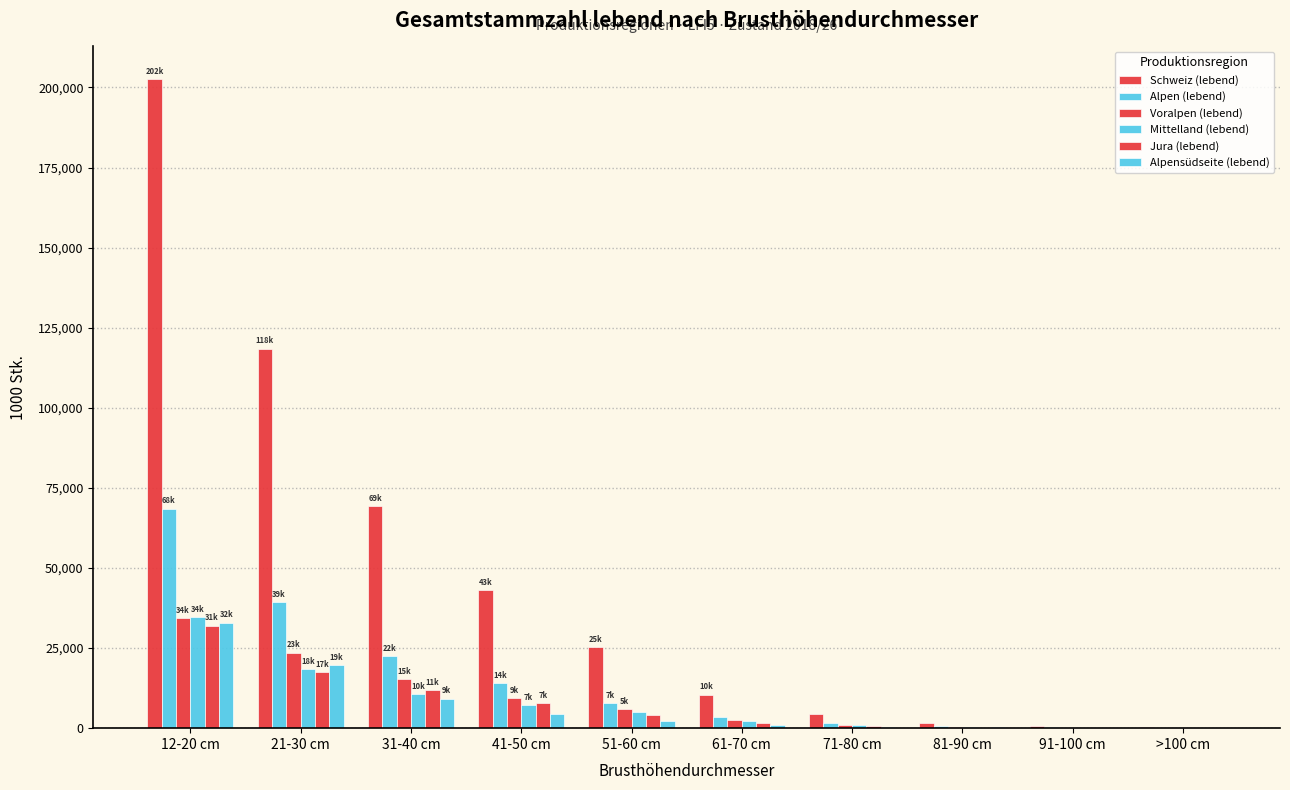

Are the bars grouped side by side (vs. stacked)?

Yes